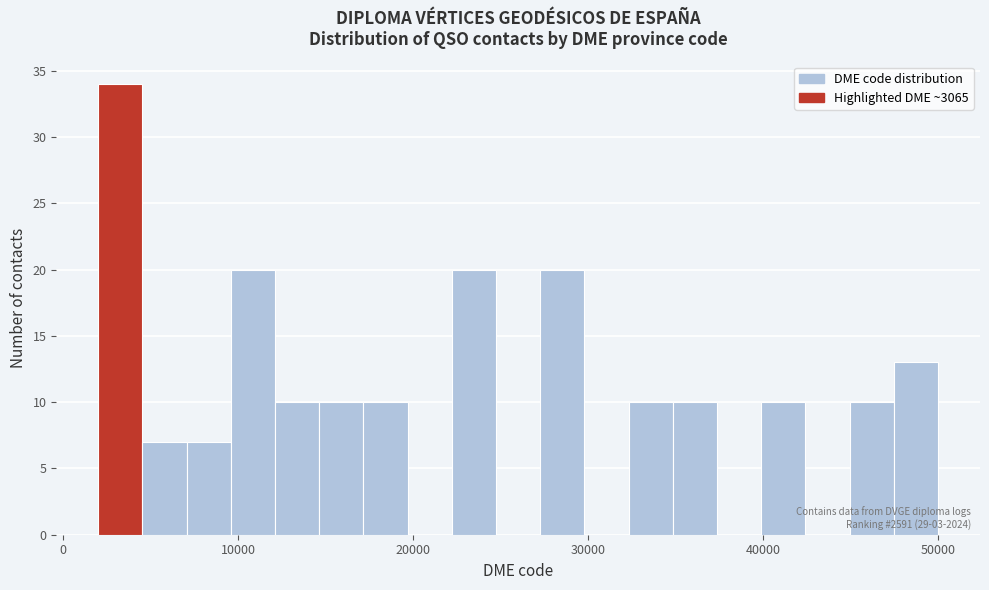

Read against the x-axis, roughly where is the centre of the tallest bar?

3000